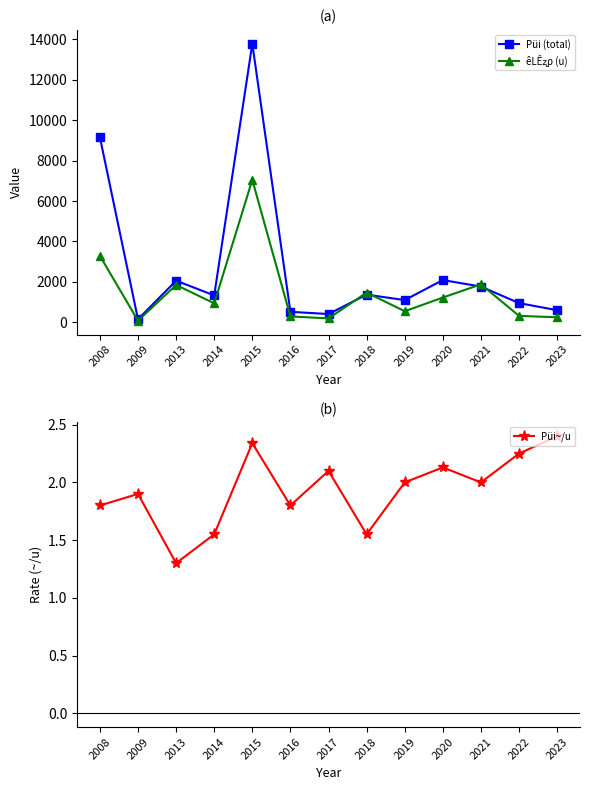

Reading right to left, extract all data points from this chart.

Püi (total): 600.0	950.0	1770.0	2090.0	1100.0	1370.0	410.0	520.0	13780.0	1330.0	2060.0	150.0	9160.0
êLÊʐρ (u): 250.0	320.0	1880.0	1225.0	550.0	1470.0	195.0	290.0	7050.0	940.0	1850.0	80.0	3290.0
Püi~/u: 2.4	2.2	2.0	2.1	2.0	1.6	2.1	1.8	2.3	1.6	1.3	1.9	1.8